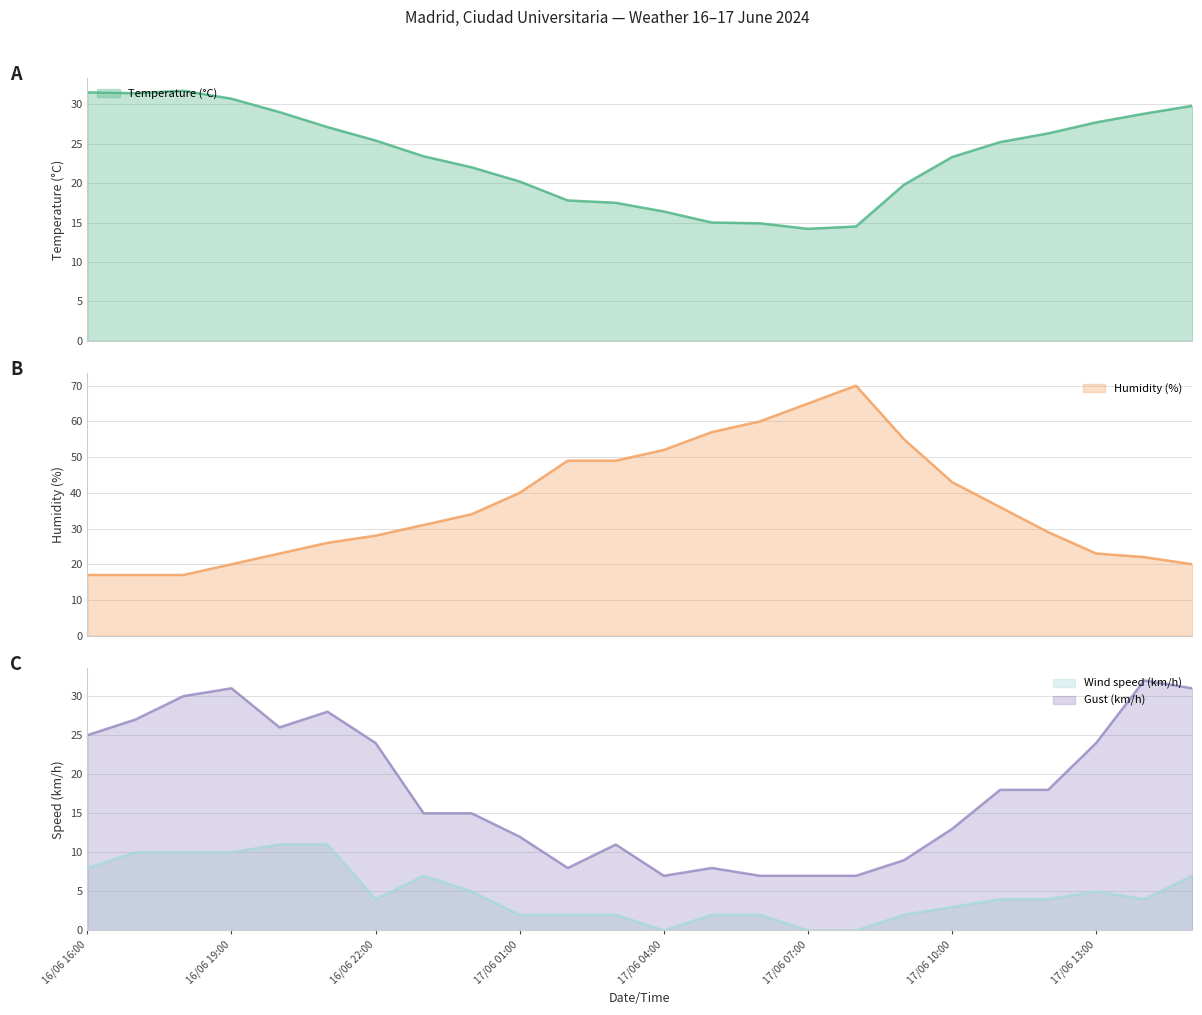

How many values in the Humidity (%) series are below 34?

12